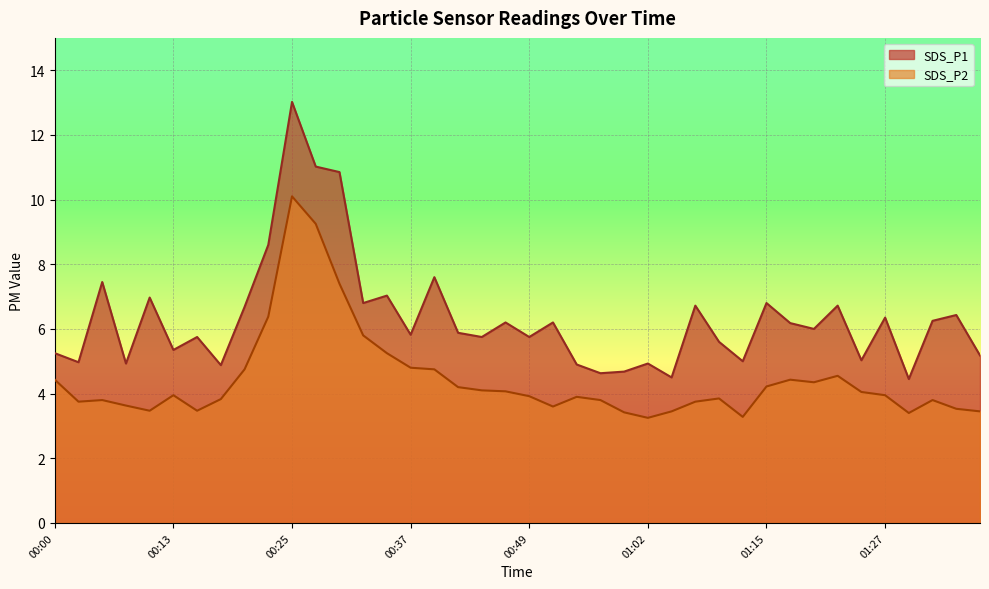

At which category does the chart reach its minimum across all series?

01:02